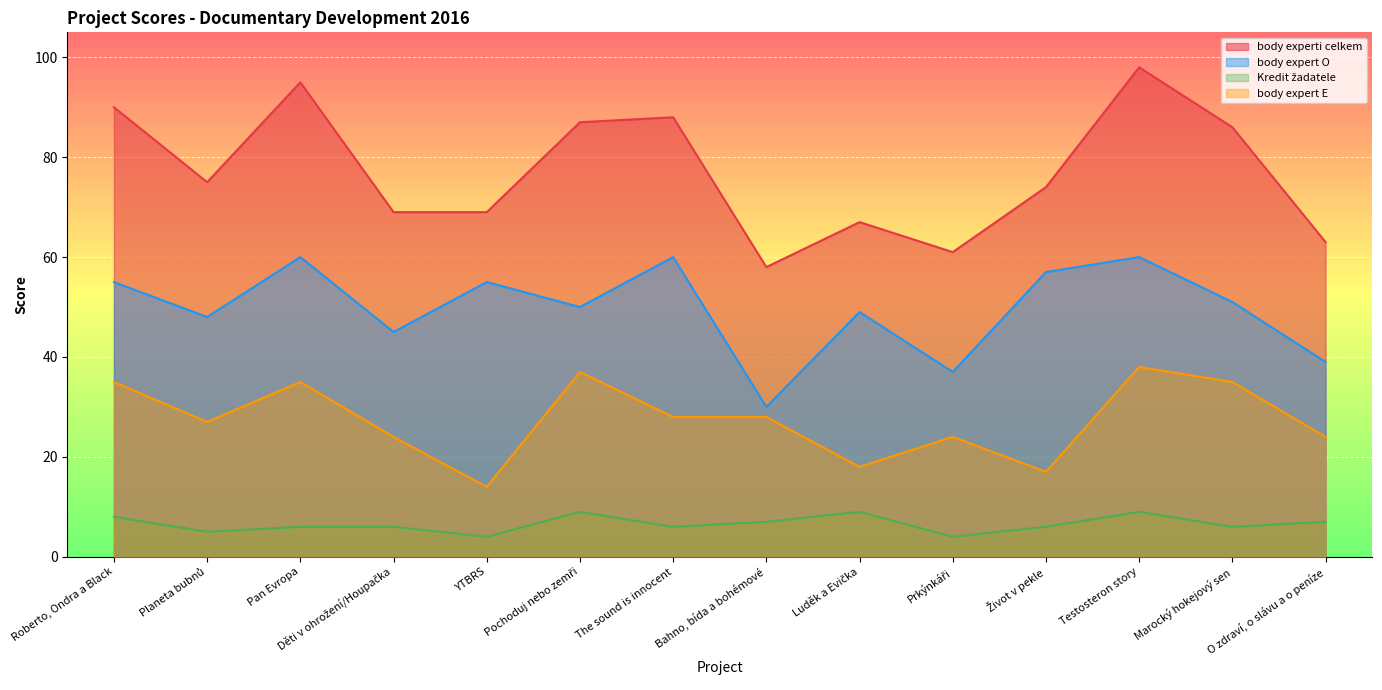

How many lines are shown in the chart?

4